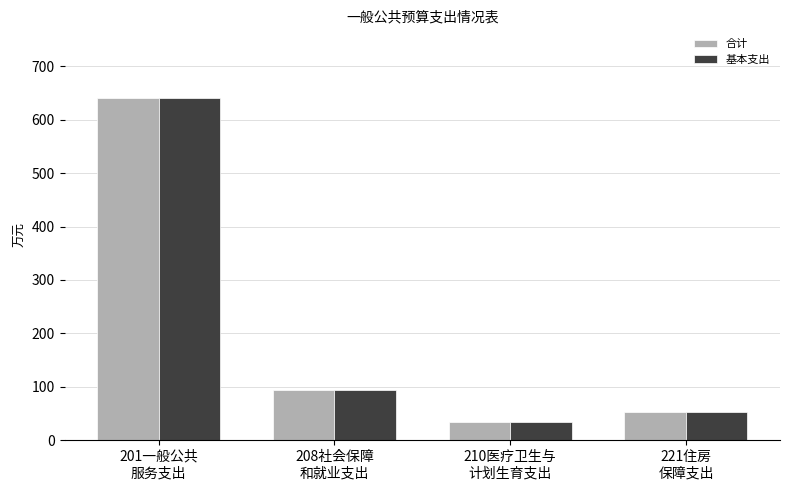

How many bars are there in each group?

2